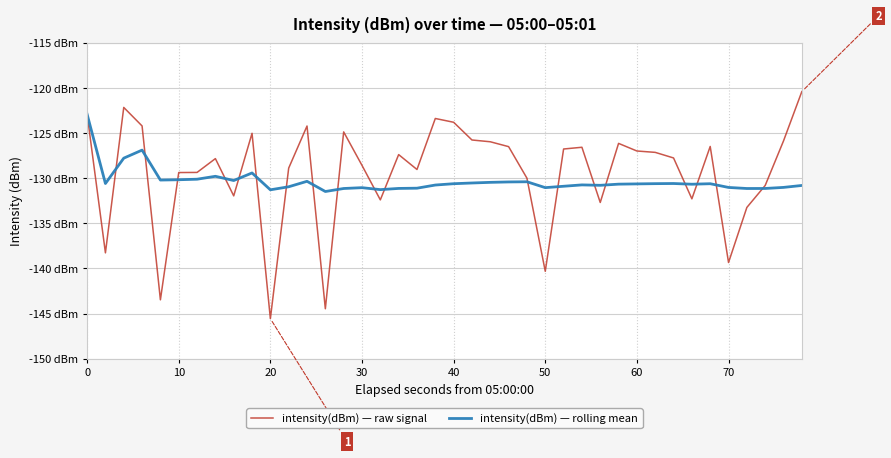

Is this an area chart (filled region under the line)?

No